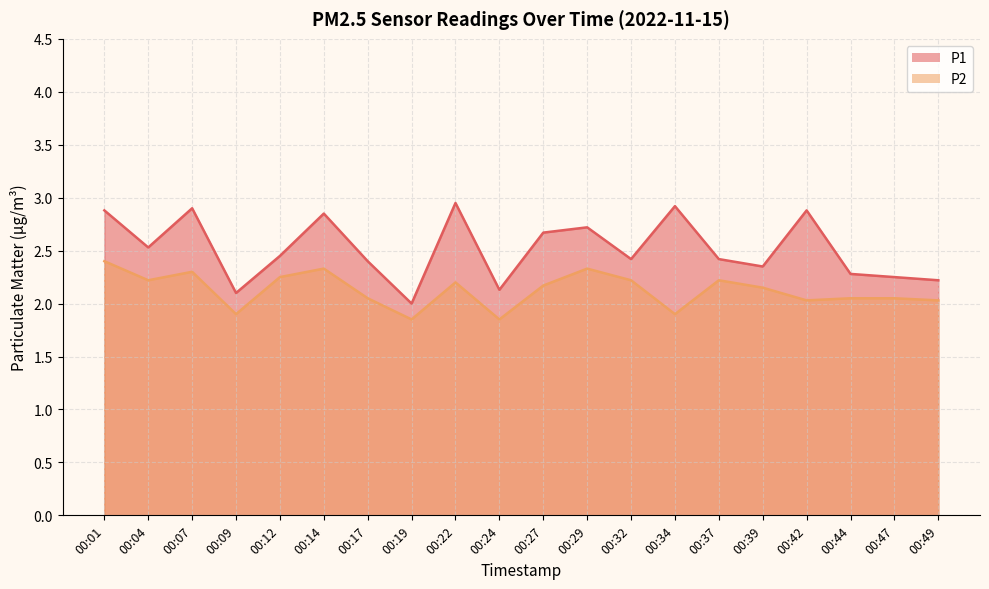

In P2, how many points are lower than both neighbors (excluding endpoints)?

6